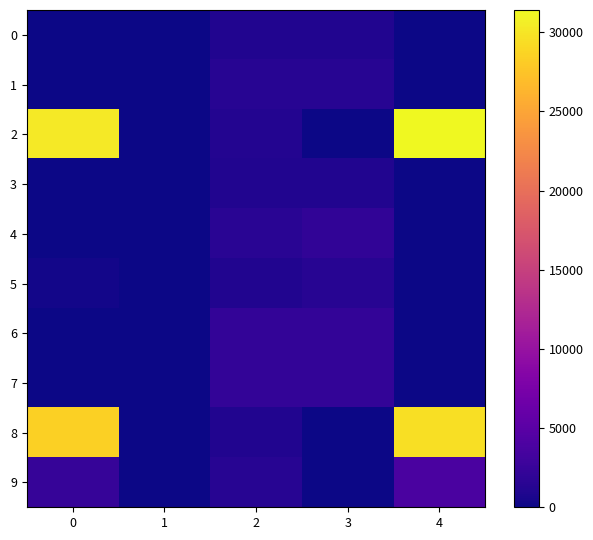

How many data points does each series have?

5